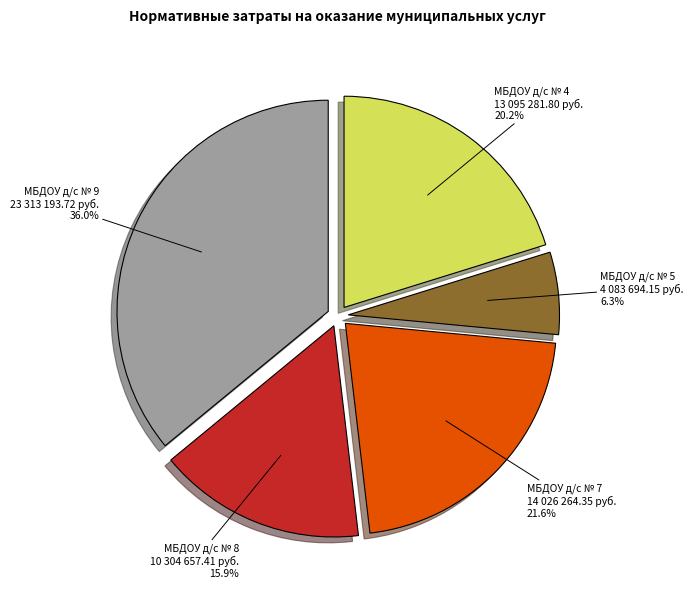

To the nearest percent, what is the difference between the МБДОУ д/с № 4 and МБДОУ д/с № 9 slice percentages?

16%